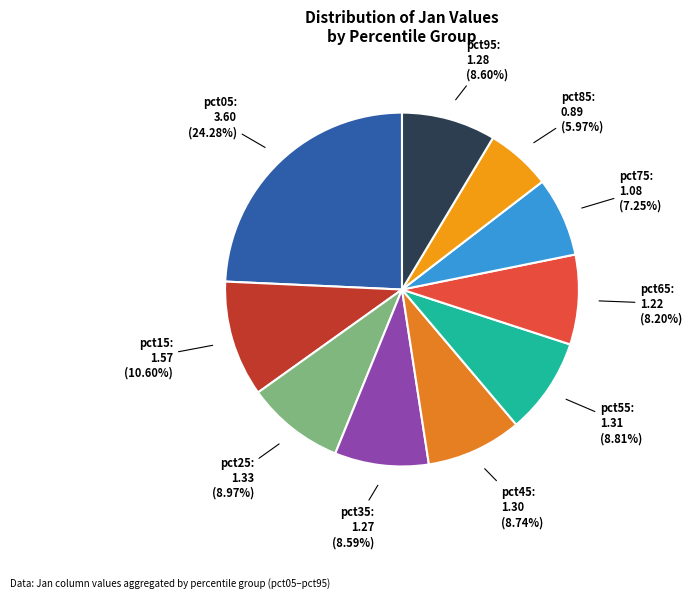

Is there any slice that represents more than half of the pie?

No